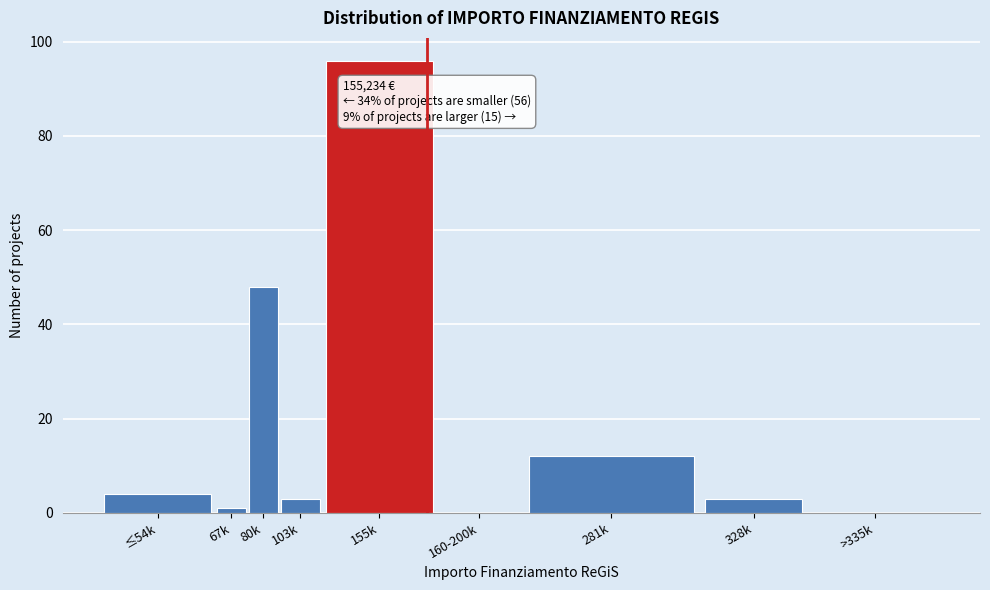

Reading right to left, what are all the values shown in this chart?

>335k=0	328k=3	281k=12	160-200k=0	155k=96	103k=3	80k=48	67k=1	≤54k=4